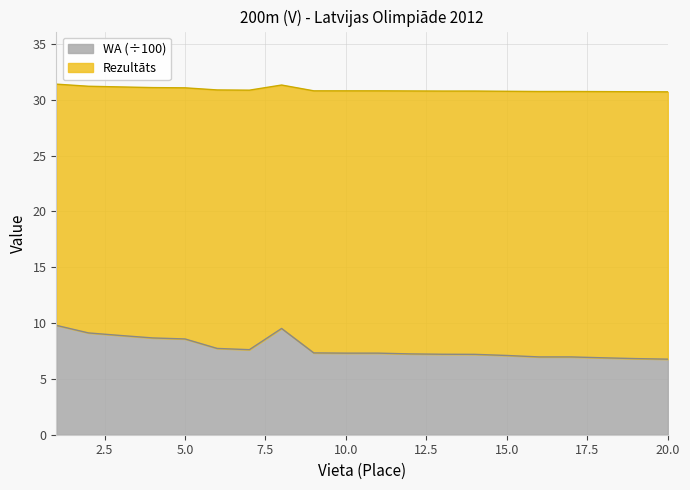

What is the difference between the maximum and minimum values in the WA (÷100) series?

3.0